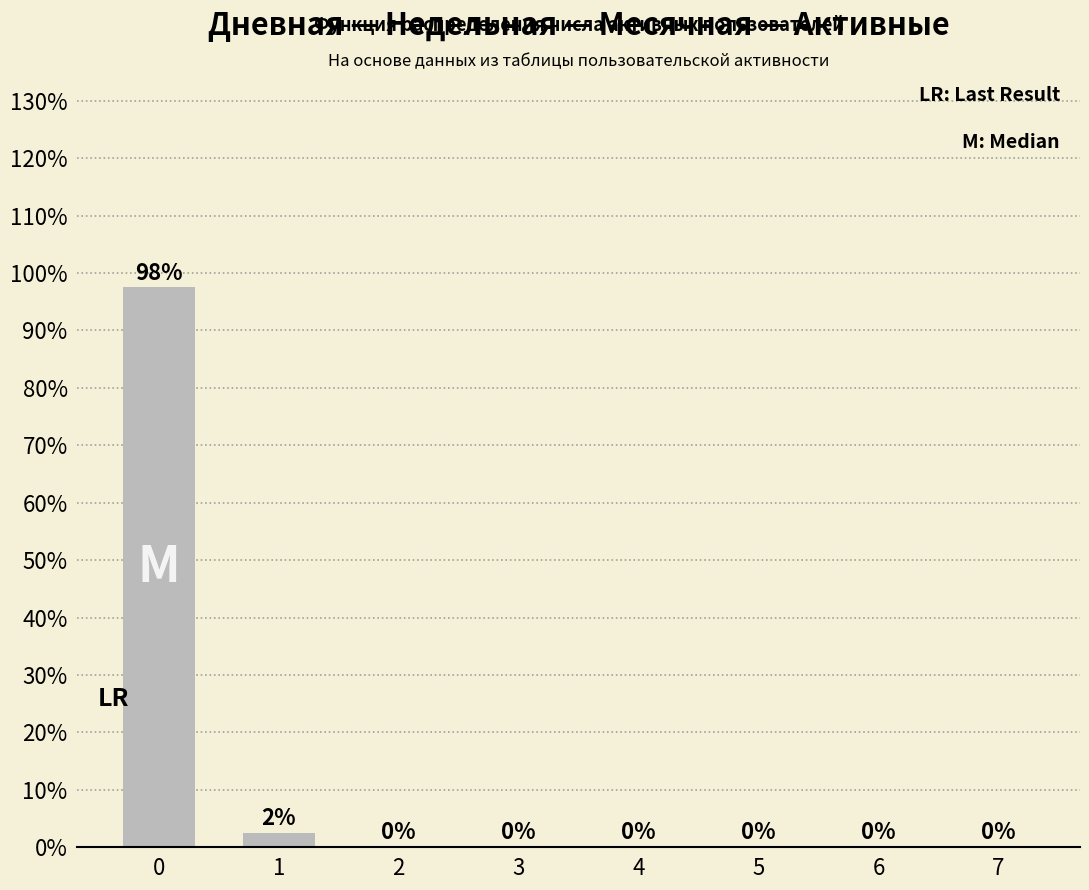

What is the maximum value shown in the chart?

97.5